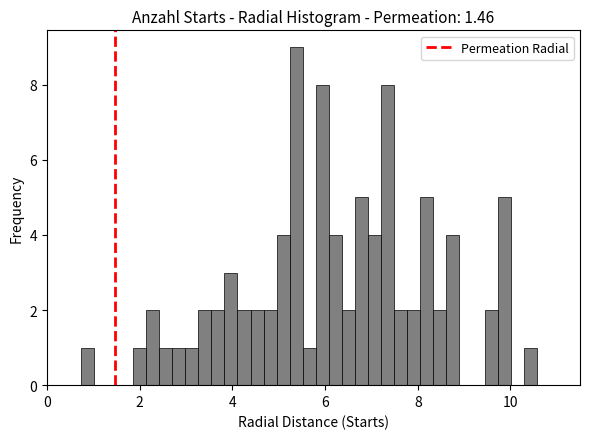

Read against the x-axis, roughly where is the centre of the tallest bar?

5.4